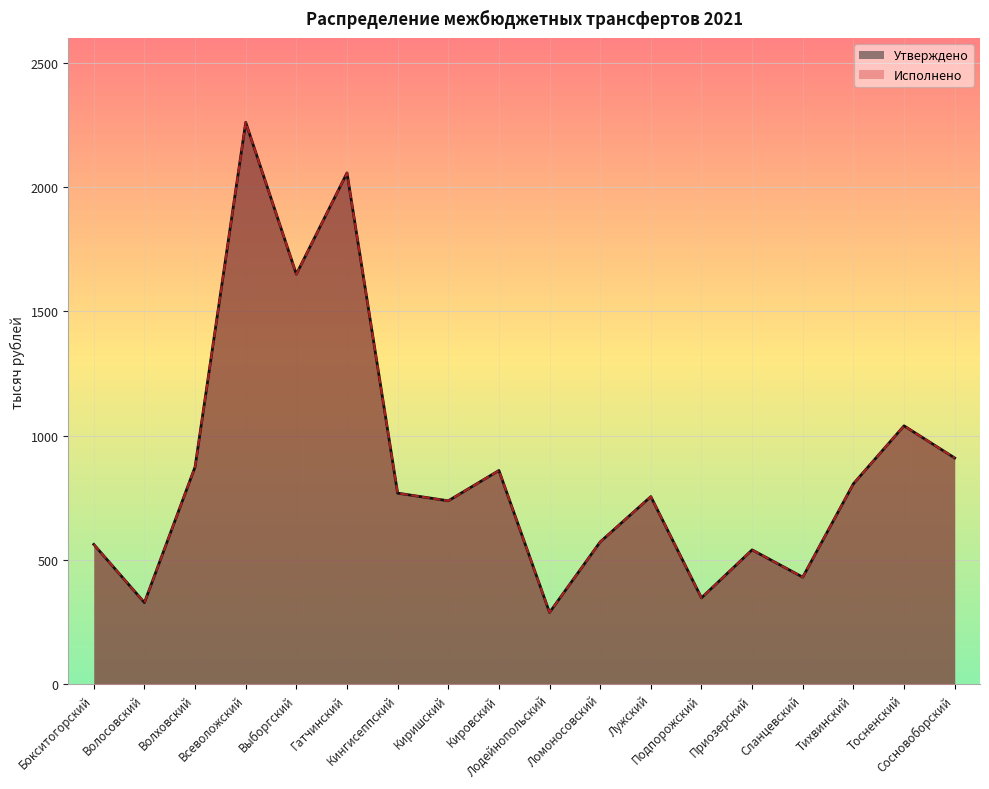

What value does the Исполнено series have at Гатчинский?

2056.6